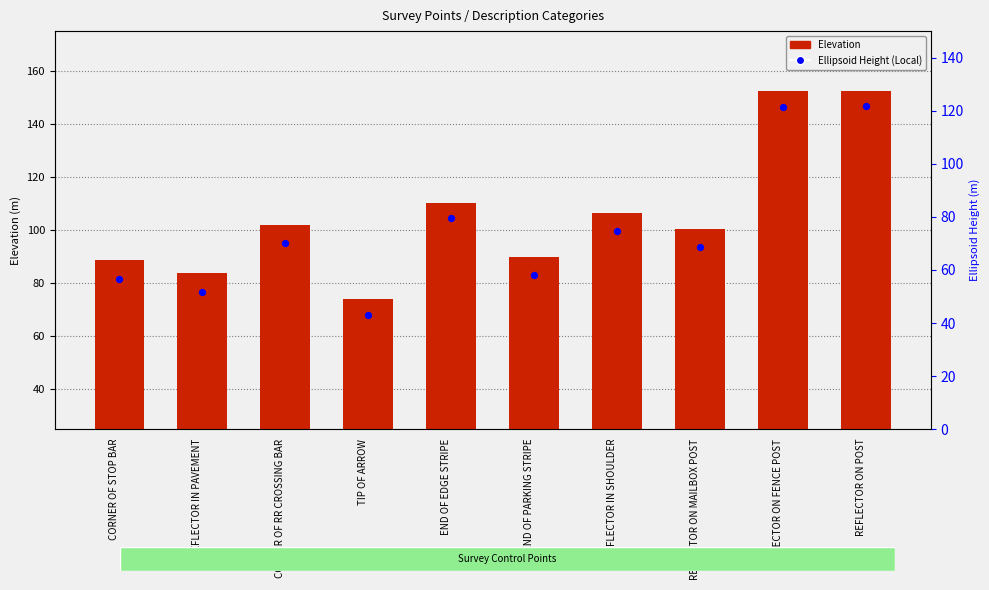

Which series contains the lowest Y value?

Ellipsoid Height (Local)